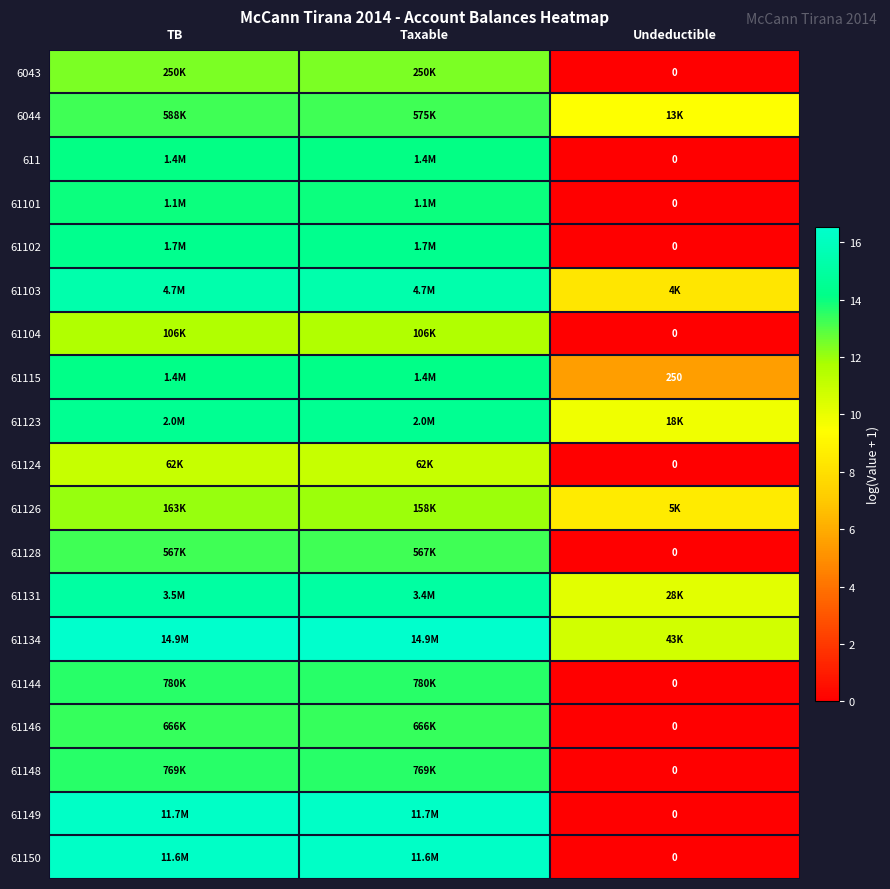

At TB, list the series in order from smallest to largest.

61124, 61104, 61126, 6043, 61128, 6044, 61146, 61148, 61144, 61101, 611, 61115, 61102, 61123, 61131, 61103, 61150, 61149, 61134